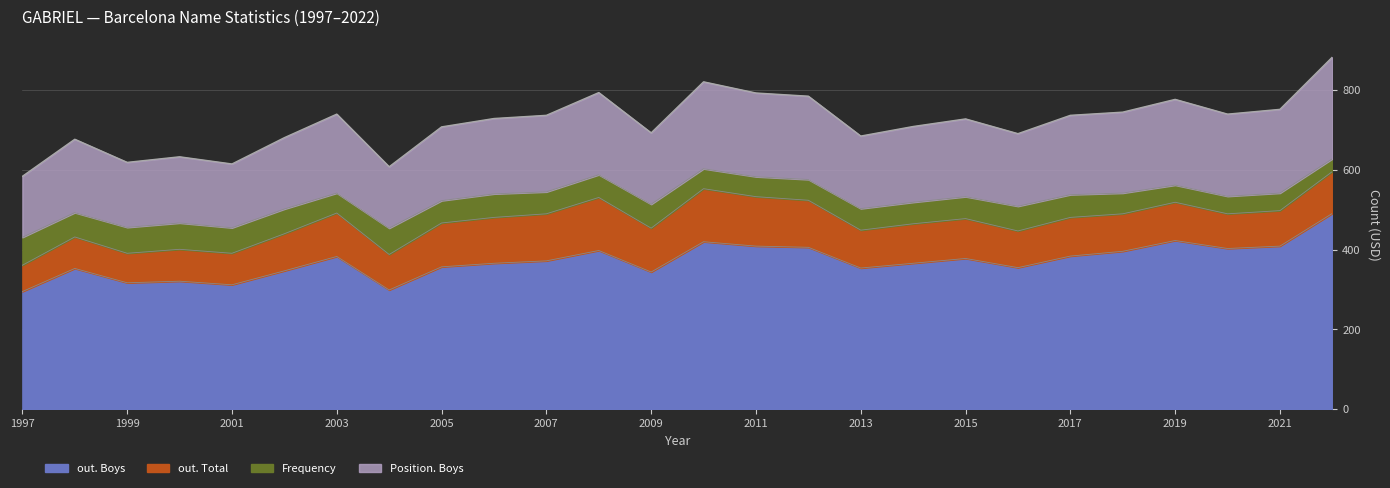

How many categories are shown in the chart?

26